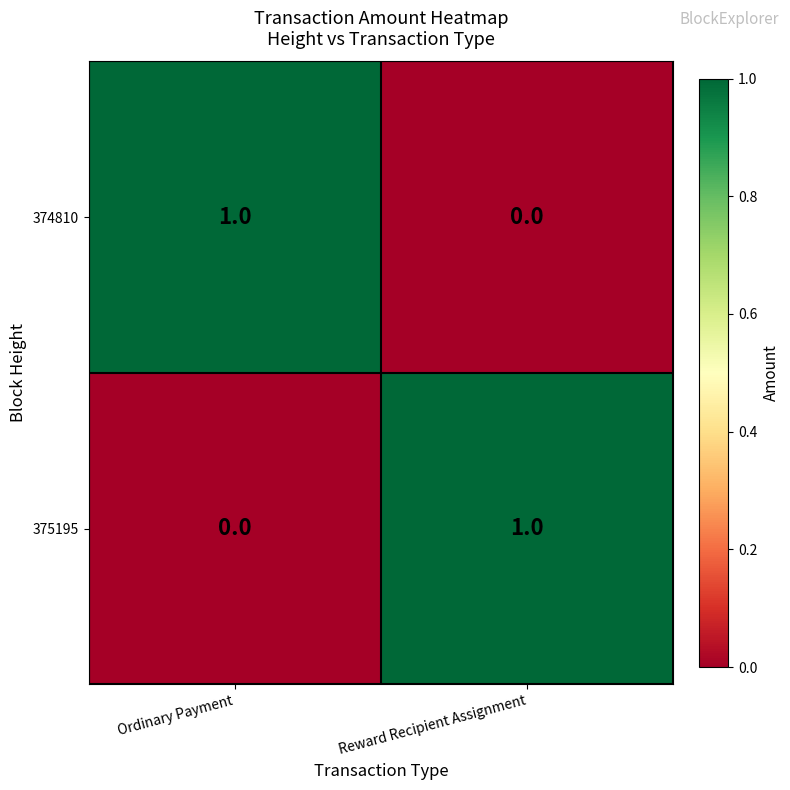

Reading left to right, transcribe all the data shown in this chart.

374810: 1	0
375195: 0	1